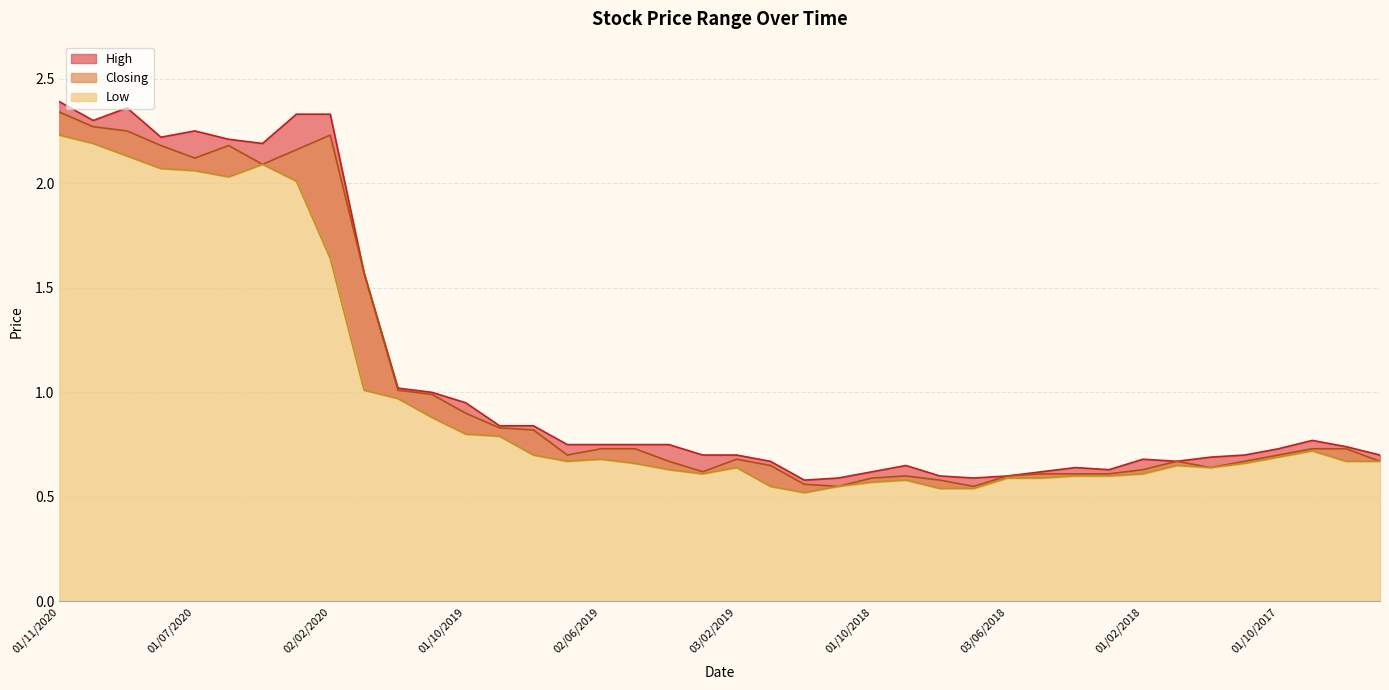

What is the total value across all series at 03/06/2018?

1.8